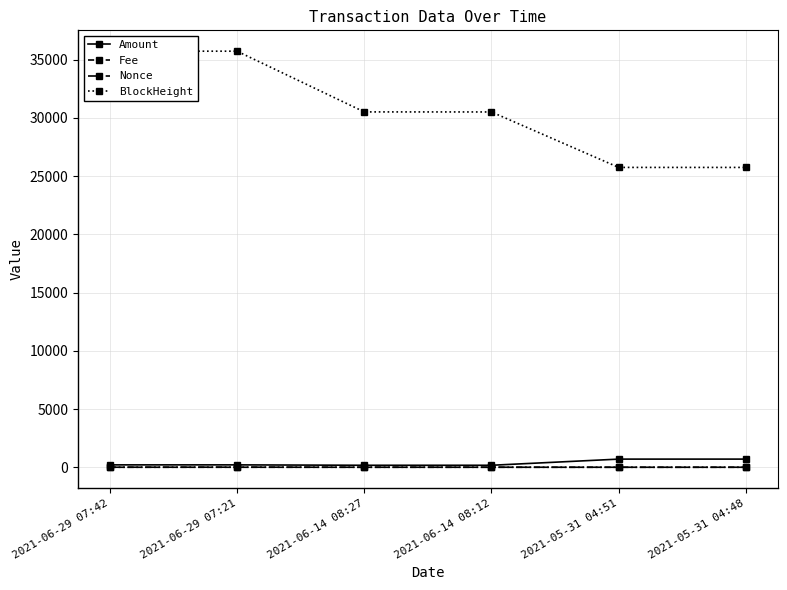

Rank the series by their maximum value, from lowest to highest.

Fee, Nonce, Amount, BlockHeight